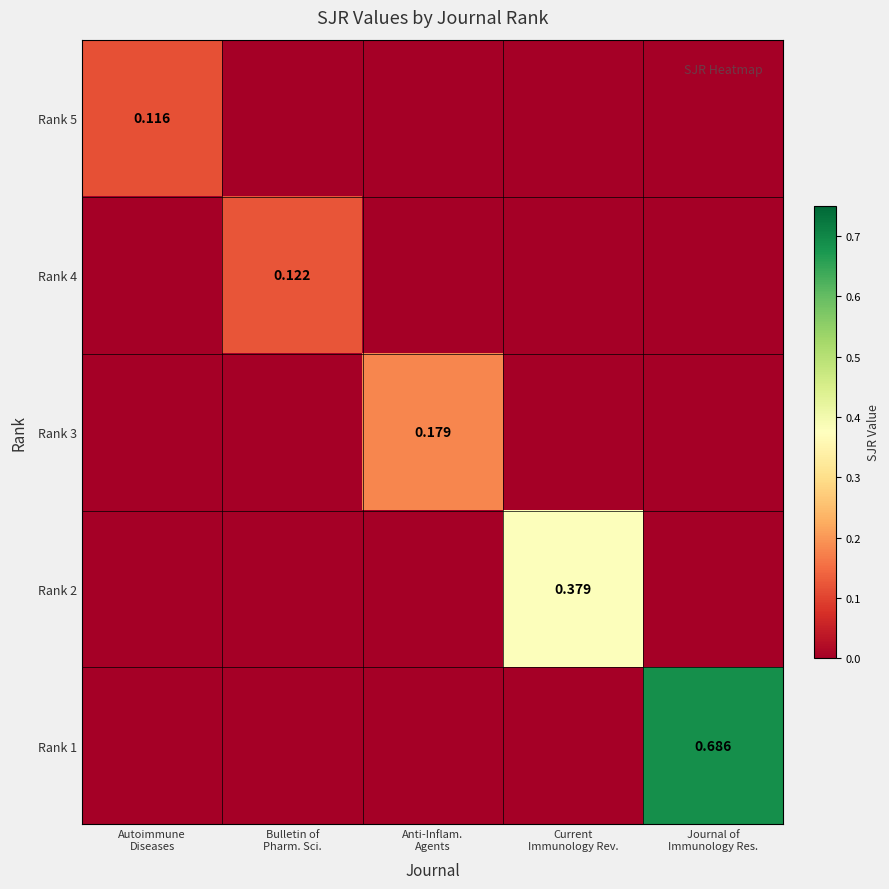

List the labels in order of Rank 5 value, smallest first.

Bulletin of Pharm. Sci., Anti-Inflam. Agents, Current Immunology Rev., Journal of Immunology Res., Autoimmune Diseases